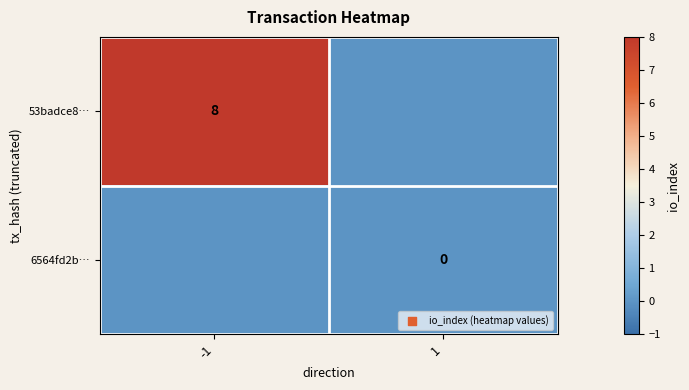

The 53badce8… series shows 8 at -1. True or false?

True